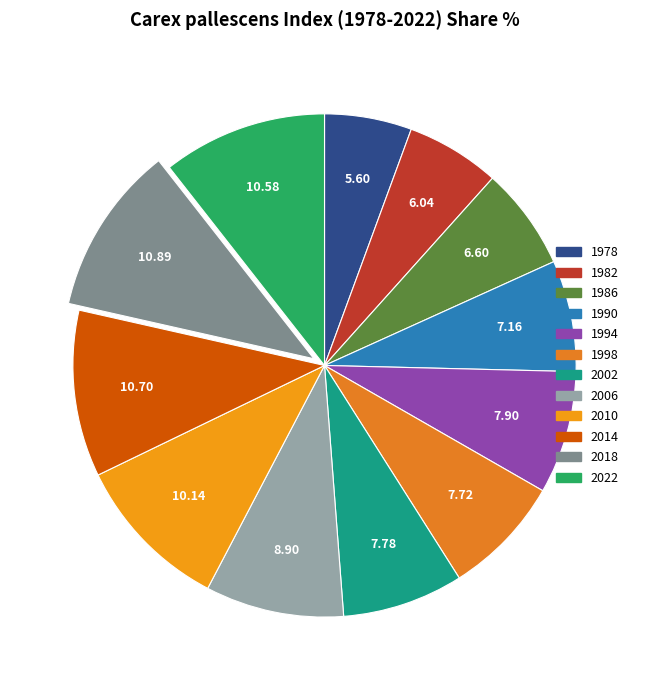

How many segments does this pie chart have?

12